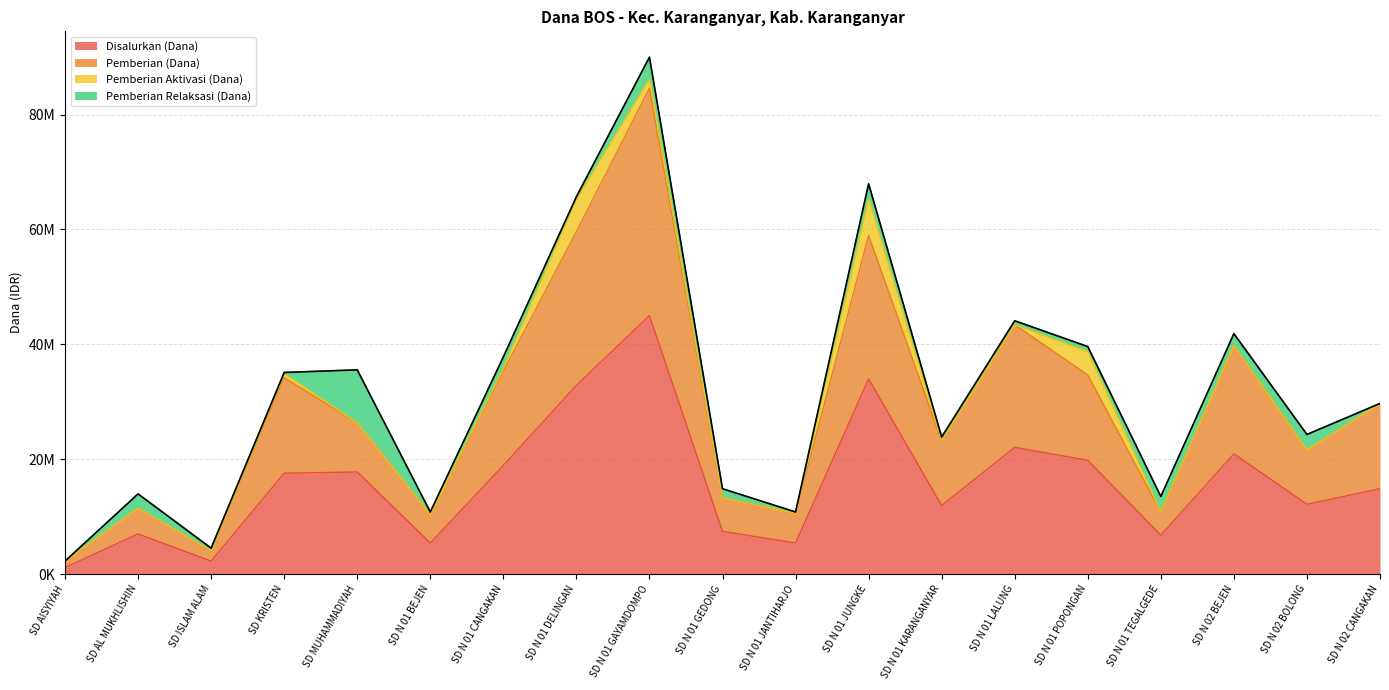

At which label does Disalurkan (Dana) reach its minimum?

SD AISYIYAH